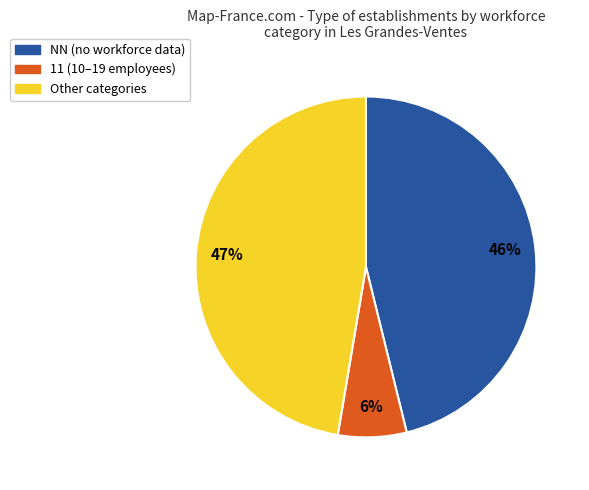

Is there a majority slice in this chart?

No